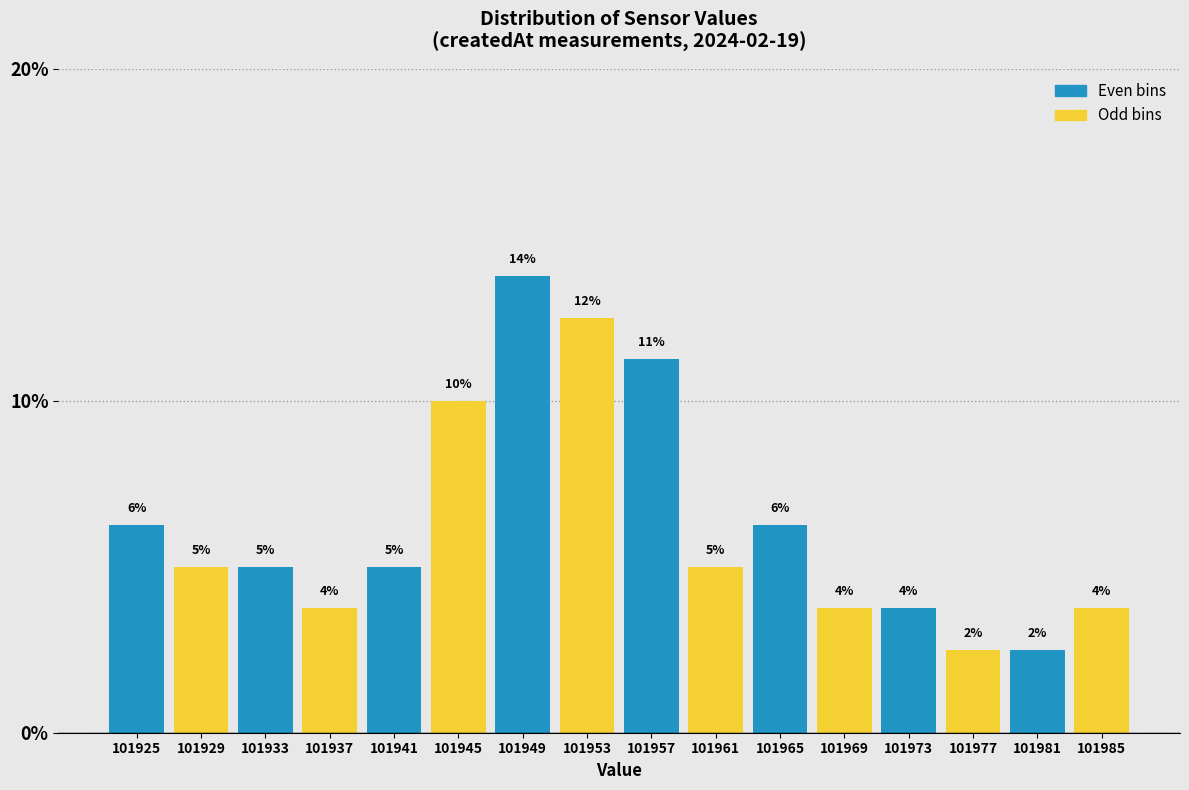

How many bars are there in total?

16